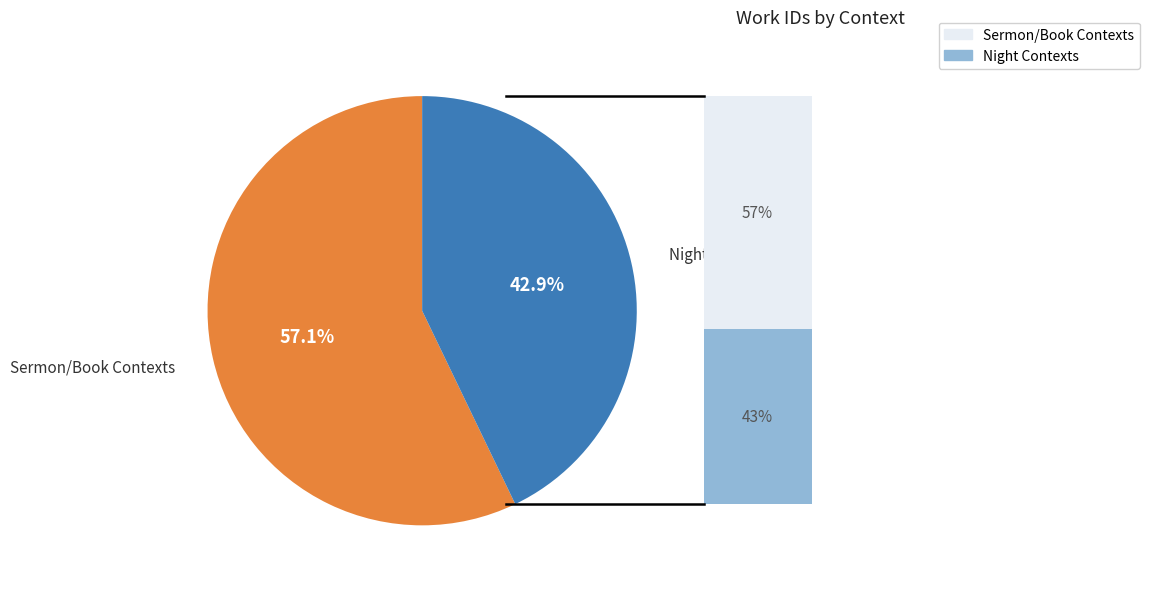

What is the total percentage of Night Contexts and Sermon/Book Contexts?

100.0%